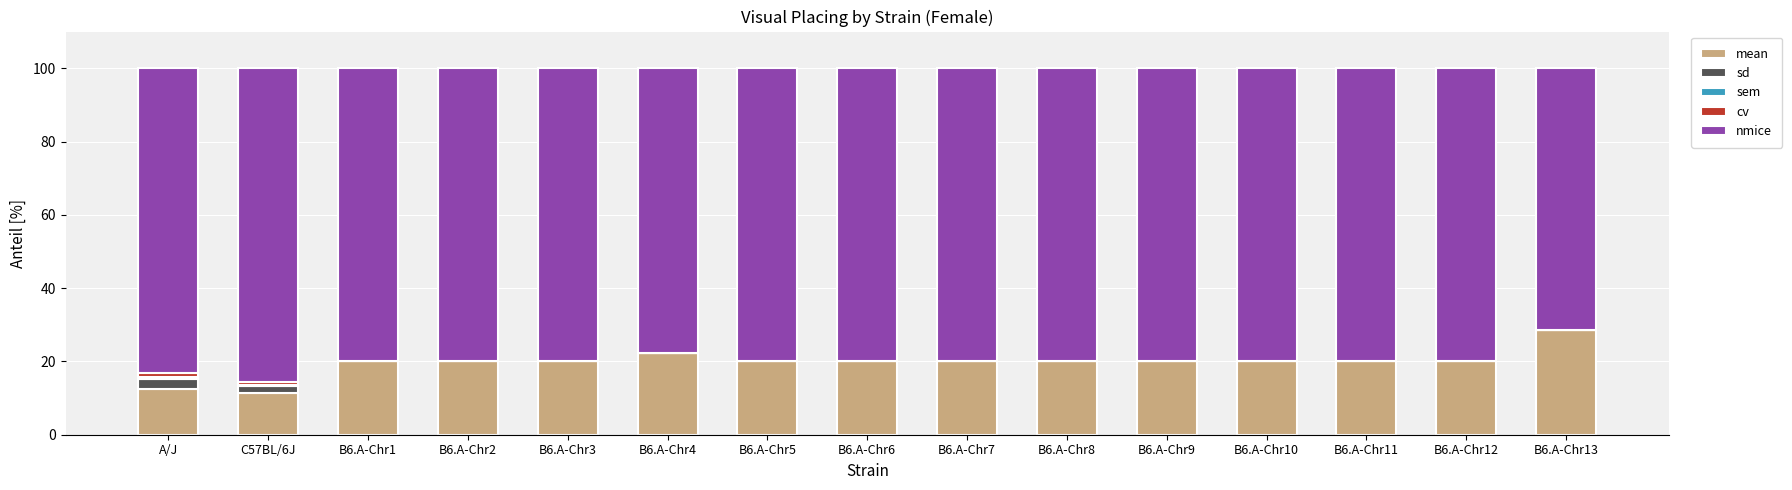

True or false: mean has a value of 20.0 at B6.A-Chr11.

True